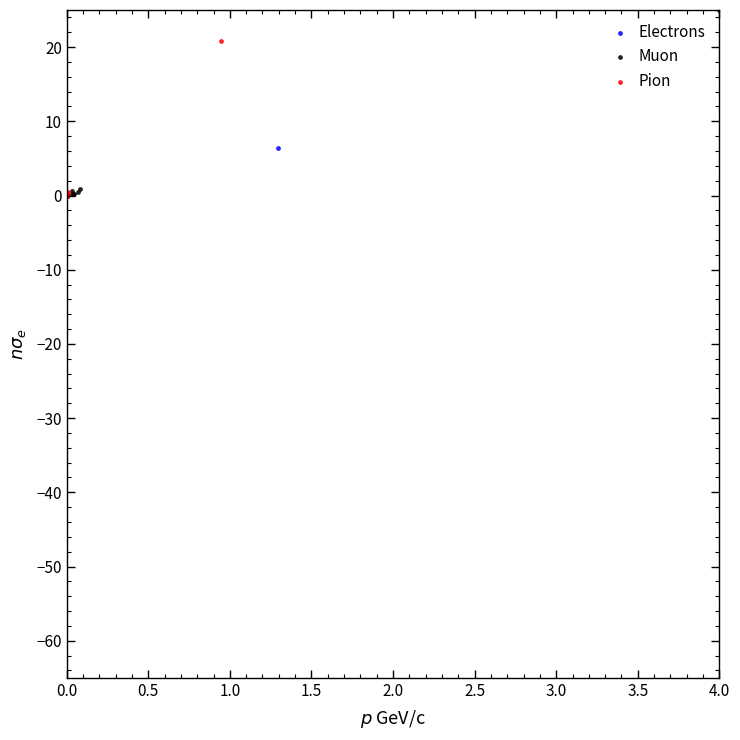

Which series has the largest Y range (max minus min)?

Muon